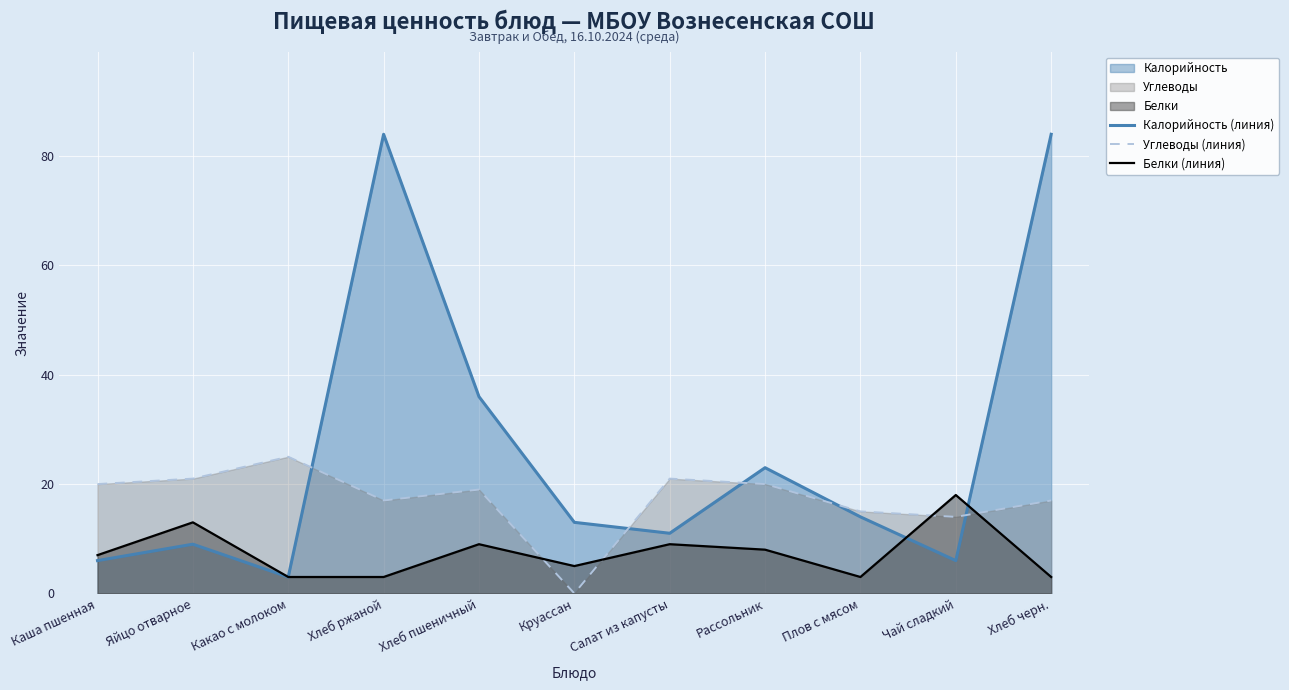

How many interior local peaks does the Калорийность (линия) series have?

3